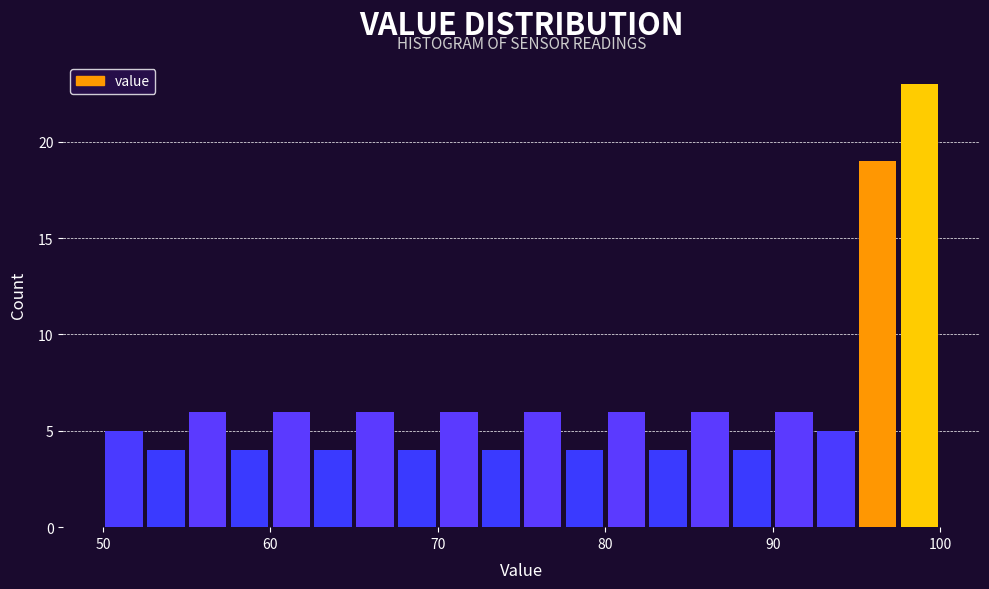

Around what value on the x-axis is the tallest bar? Give the approximate position of its centre, as read against the axis.

99